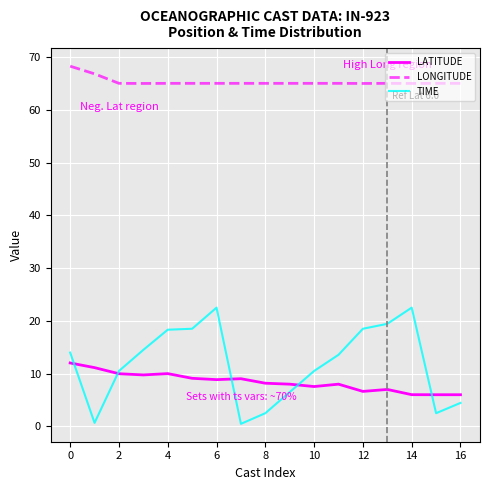

Count the number of data series in this chart.

3